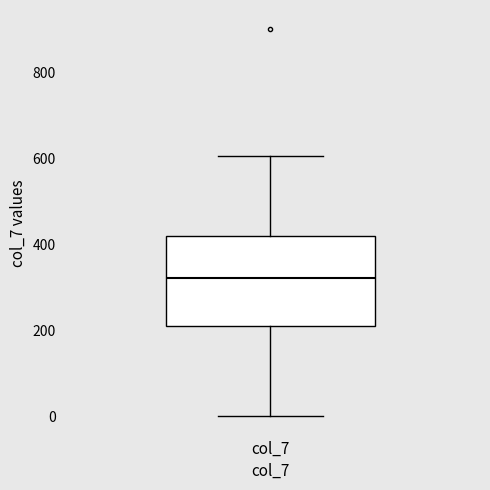

Transcribe this box plot: give where the median line is, the range the box spans, and where the two whiskers end, as read against the y-axis. The values are not printed on the chart, so give them approximately, as read against the axis.

median 320, box 220 to 420, whiskers 0 to 600